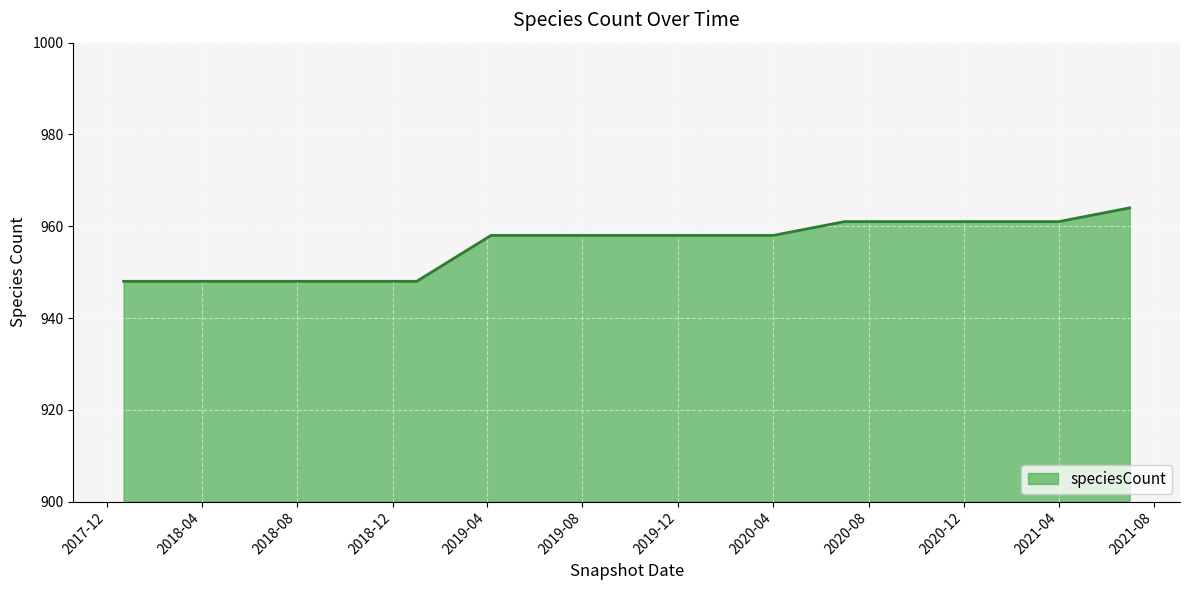

Does the chart display data point markers on the line(s)?

No